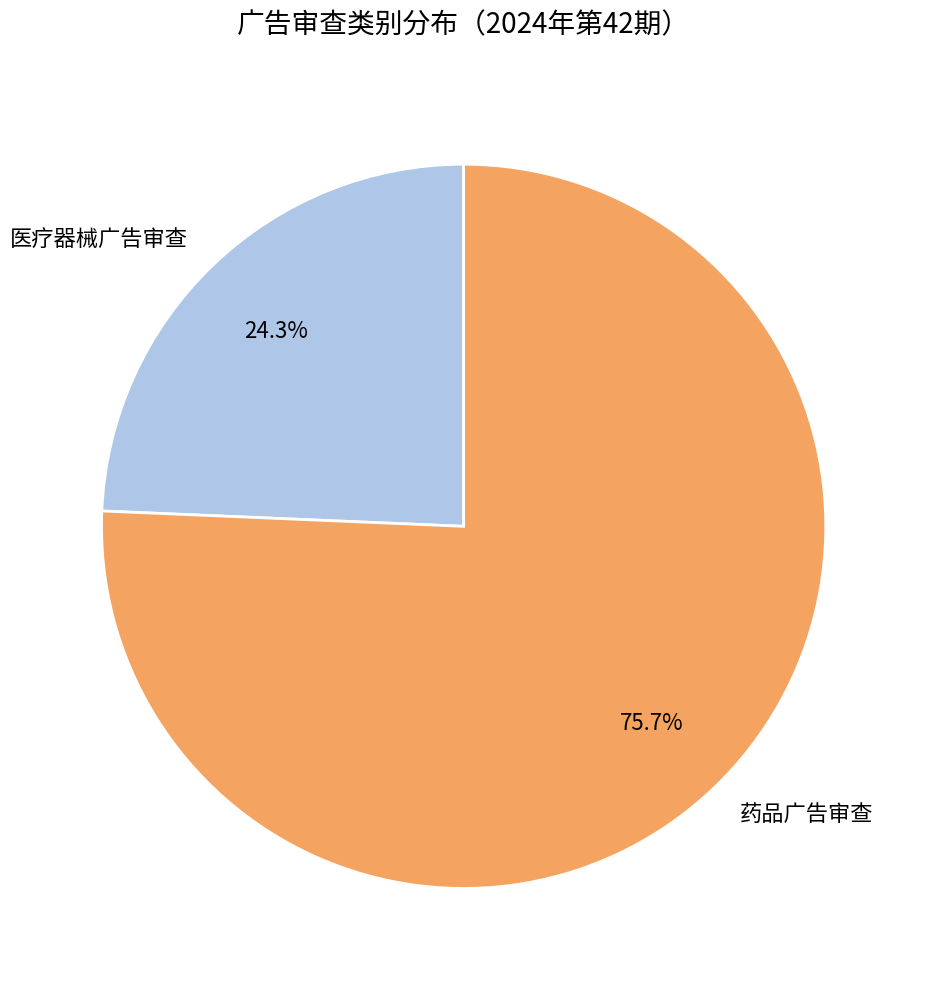

Which slice represents more than half of the pie?

药品广告审查